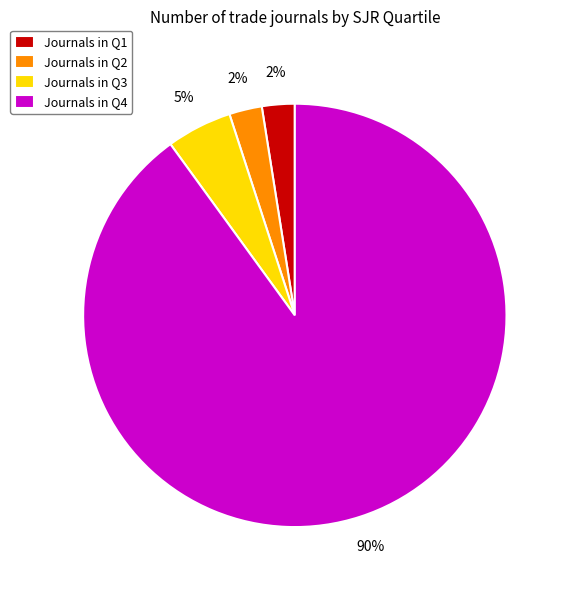

How many segments does this pie chart have?

4